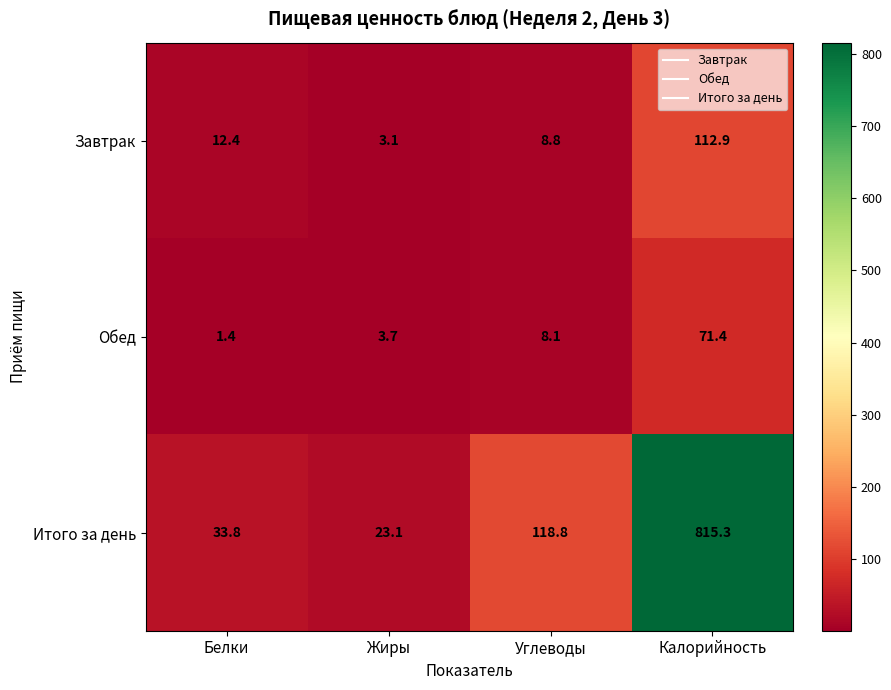

Which series has the largest total across all categories?

Итого за день